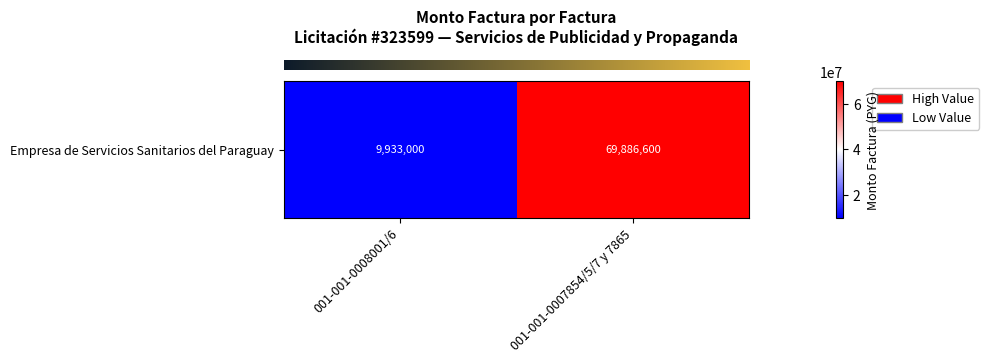

What is the maximum value shown in the chart?

69886600